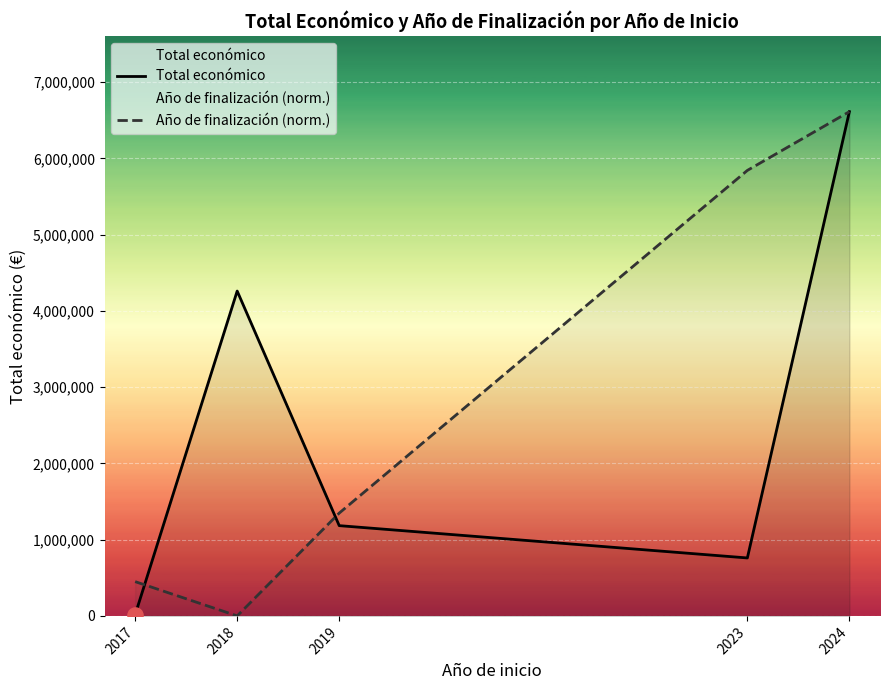

At which category is the sum across all series the highest?

2024